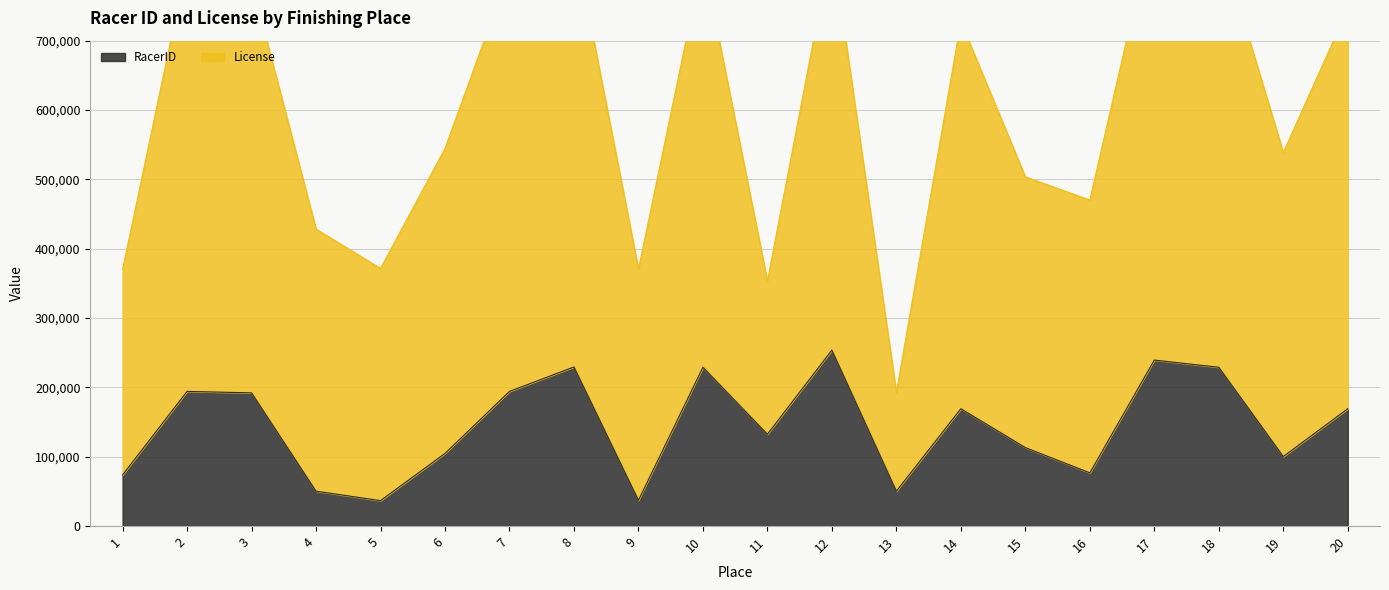

Which label corresponds to the smallest value in the chart?

5